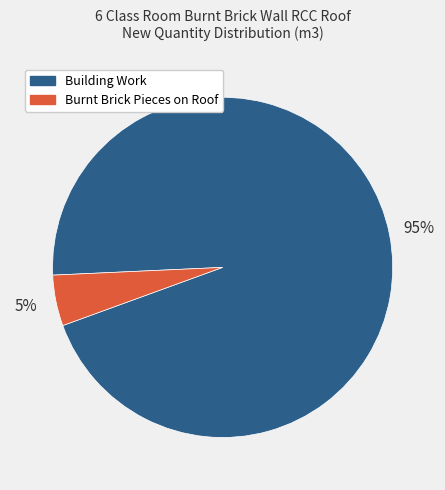

Does any single category account for the majority?

Yes